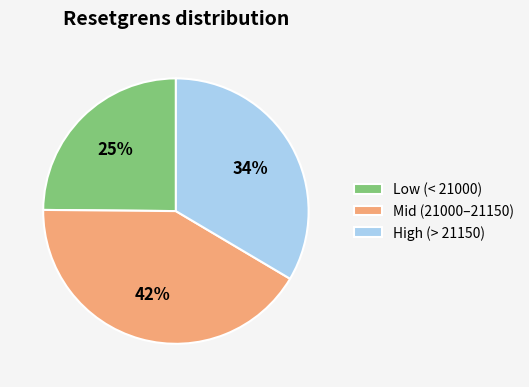

Combined, do Mid (21000–21150) and High (> 21150) account for over 50%?

Yes